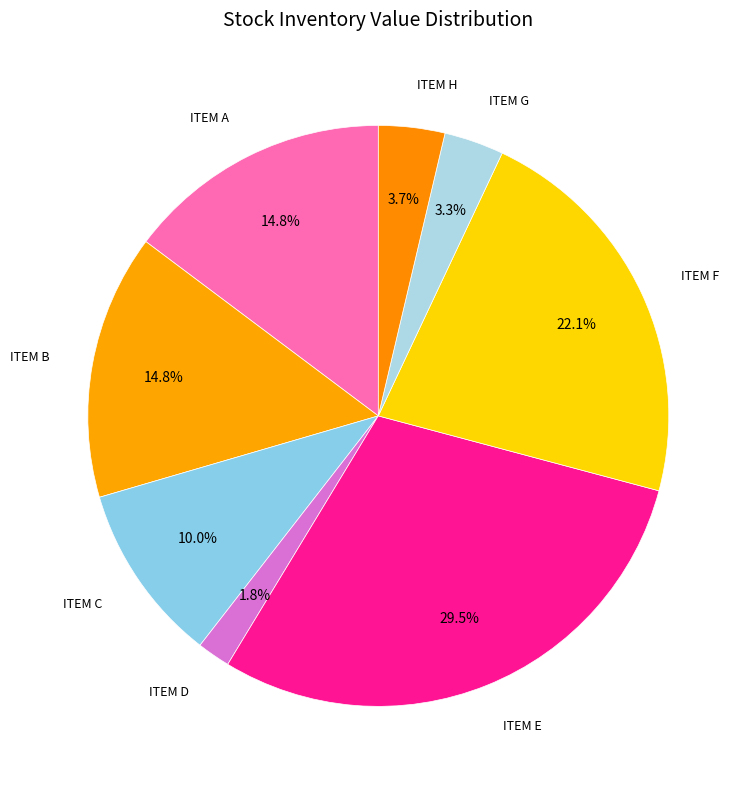

To the nearest percent, what percentage of the pie is ITEM A?

15%